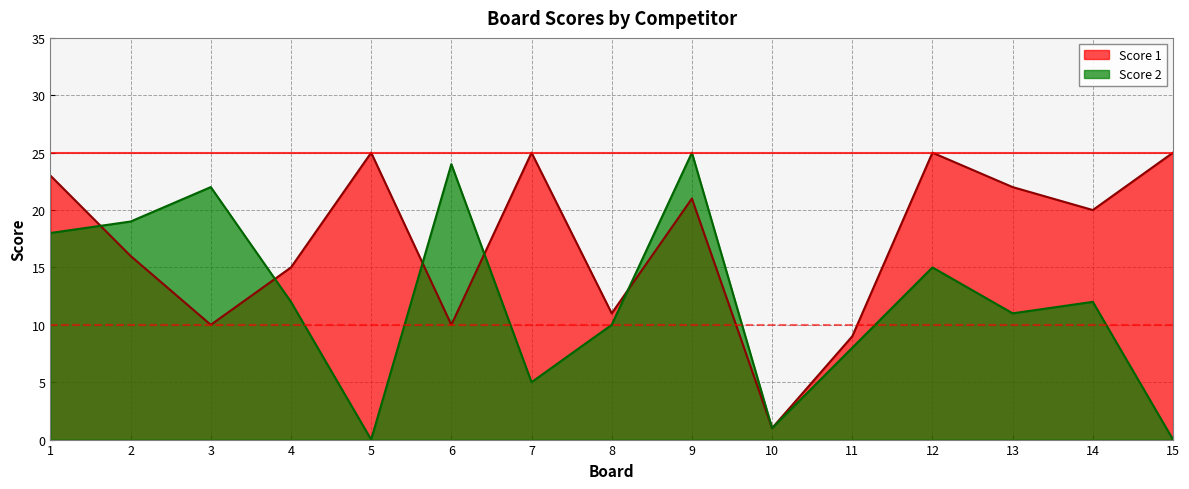

At which label is Score 2 closest to 12?

4